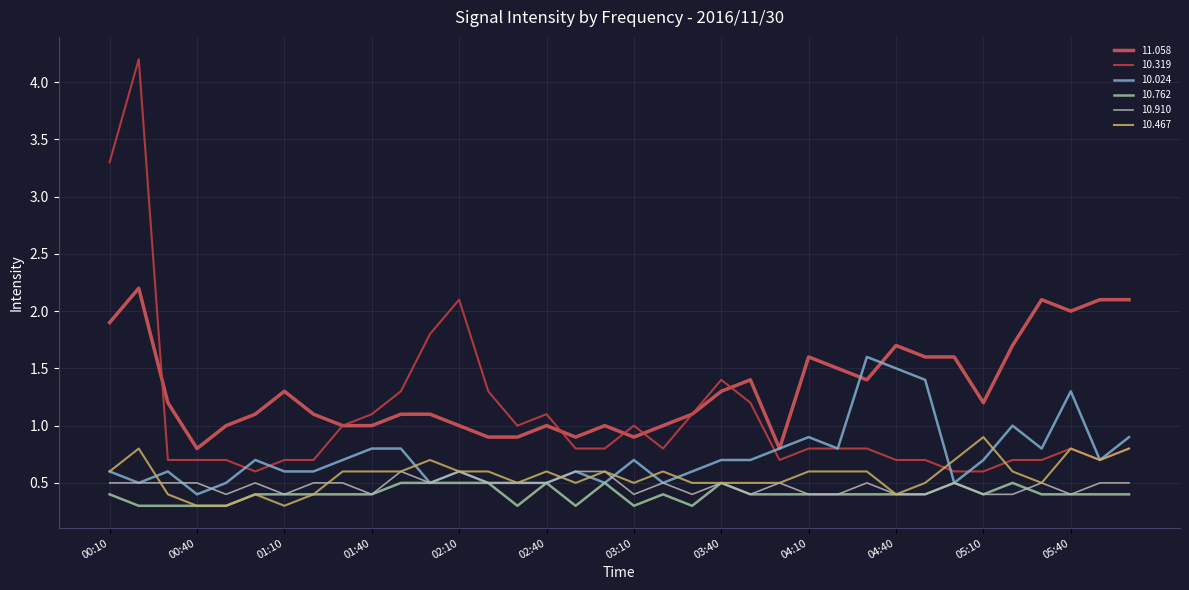

Reading left to right, extract all data points from this chart.

 11.058: 1.9	2.2	1.2	0.8	1.0	1.1	1.3	1.1	1.0	1.0	1.1	1.1	1.0	0.9	0.9	1.0	0.9	1.0	0.9	1.0	1.1	1.3	1.4	0.8	1.6	1.5	1.4	1.7	1.6	1.6	1.2	1.7	2.1	2.0	2.1	2.1
 10.319: 3.3	4.2	0.7	0.7	0.7	0.6	0.7	0.7	1.0	1.1	1.3	1.8	2.1	1.3	1.0	1.1	0.8	0.8	1.0	0.8	1.1	1.4	1.2	0.7	0.8	0.8	0.8	0.7	0.7	0.6	0.6	0.7	0.7	0.8	0.7	0.8
 10.024: 0.6	0.5	0.6	0.4	0.5	0.7	0.6	0.6	0.7	0.8	0.8	0.5	0.6	0.5	0.5	0.5	0.6	0.5	0.7	0.5	0.6	0.7	0.7	0.8	0.9	0.8	1.6	1.5	1.4	0.5	0.7	1.0	0.8	1.3	0.7	0.9
 10.762: 0.4	0.3	0.3	0.3	0.3	0.4	0.4	0.4	0.4	0.4	0.5	0.5	0.5	0.5	0.3	0.5	0.3	0.5	0.3	0.4	0.3	0.5	0.4	0.4	0.4	0.4	0.4	0.4	0.4	0.5	0.4	0.5	0.4	0.4	0.4	0.4
 10.910: 0.5	0.5	0.5	0.5	0.4	0.5	0.4	0.5	0.5	0.4	0.6	0.5	0.6	0.5	0.5	0.5	0.6	0.6	0.4	0.5	0.4	0.5	0.4	0.5	0.4	0.4	0.5	0.4	0.4	0.5	0.4	0.4	0.5	0.4	0.5	0.5
 10.467: 0.6	0.8	0.4	0.3	0.3	0.4	0.3	0.4	0.6	0.6	0.6	0.7	0.6	0.6	0.5	0.6	0.5	0.6	0.5	0.6	0.5	0.5	0.5	0.5	0.6	0.6	0.6	0.4	0.5	0.7	0.9	0.6	0.5	0.8	0.7	0.8